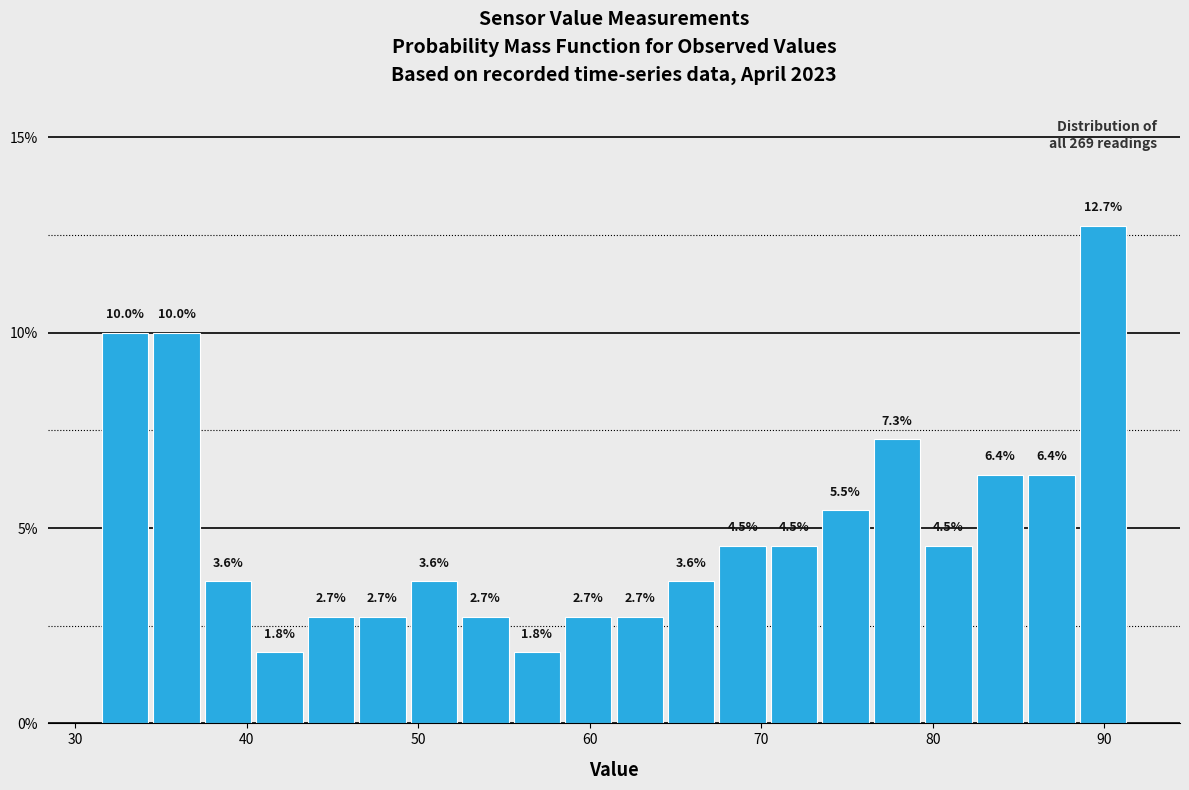

Read against the x-axis, roughly where is the centre of the tallest bar?

90